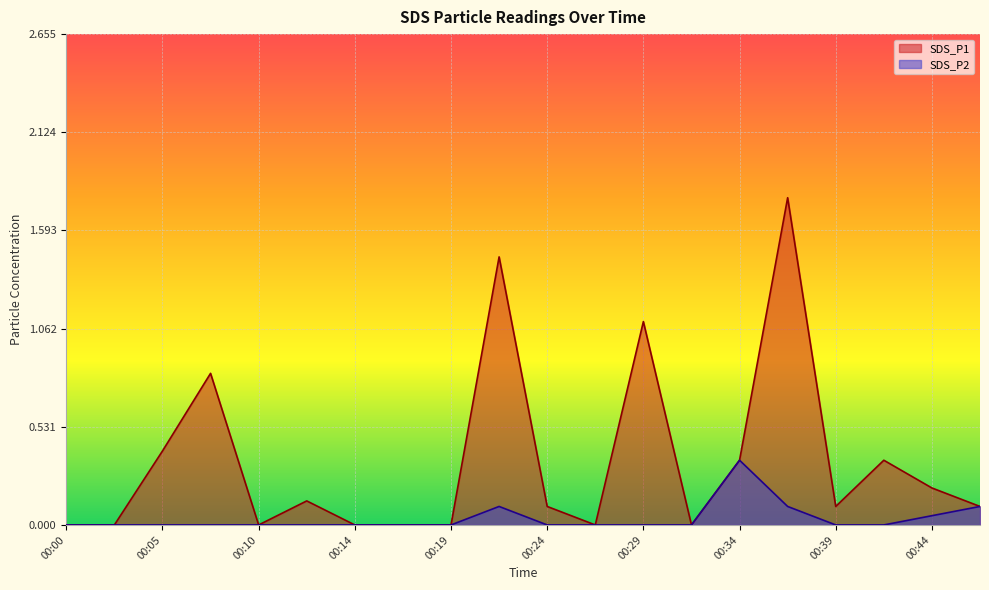

True or false: SDS_P2 and SDS_P1 intersect in this chart.

False